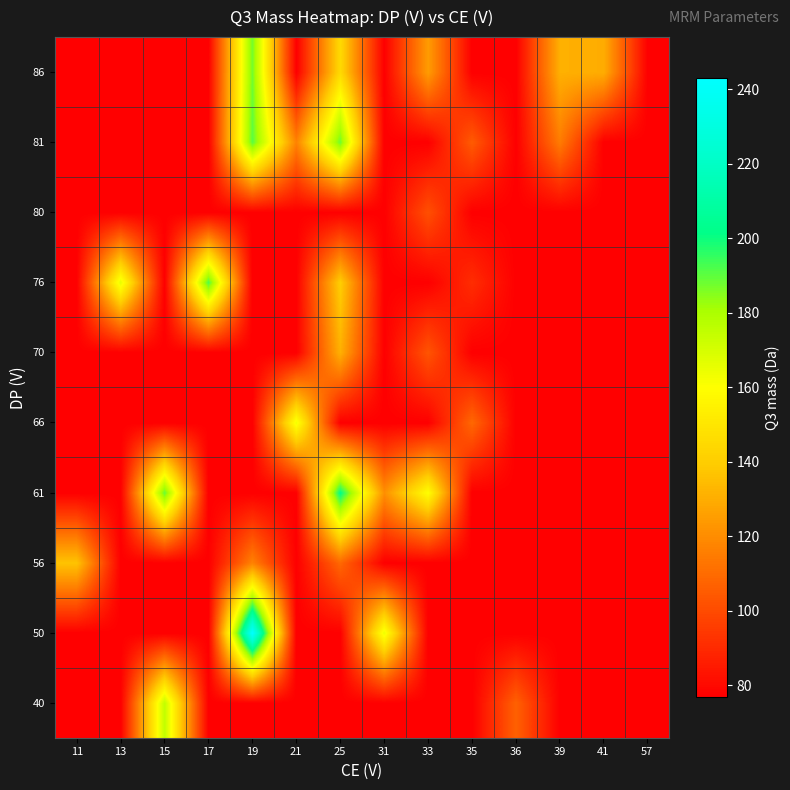

Between 17 and 41, which is larger?

17